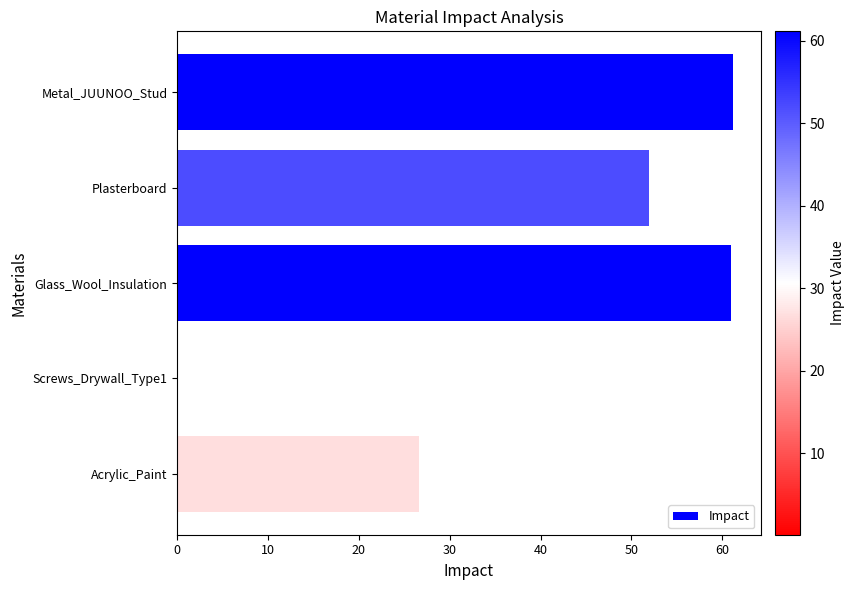

What is the maximum value shown in the chart?

61.1